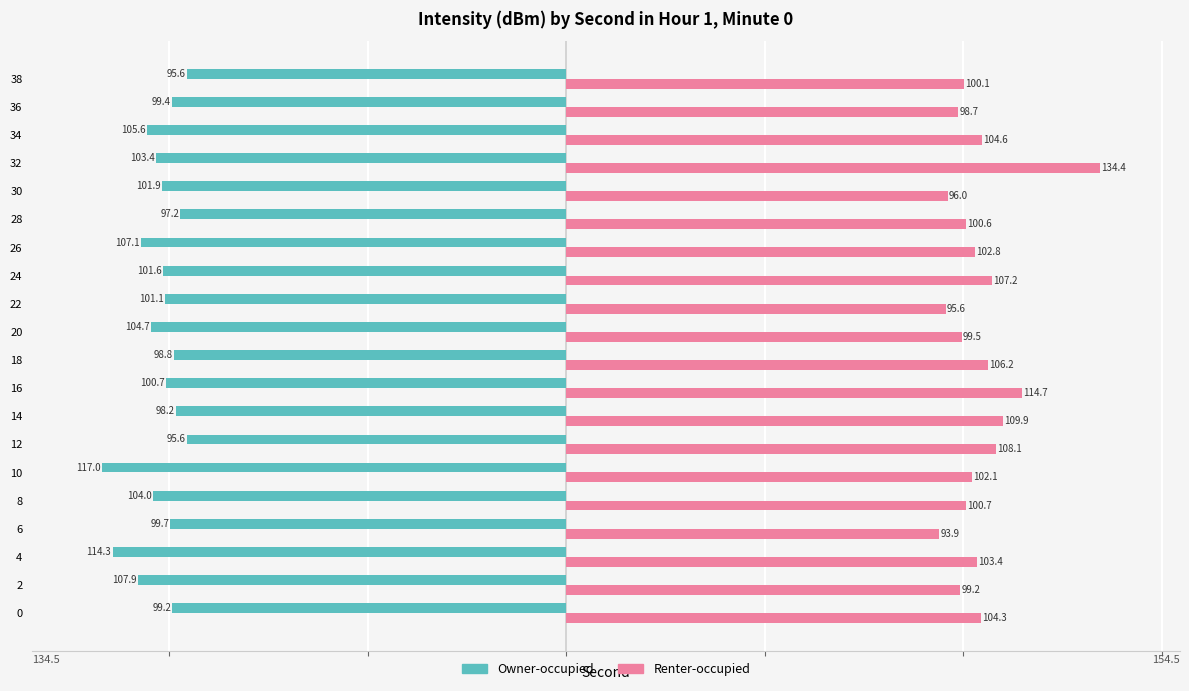

Rank the categories by Renter-occupied value from highest to lowest.

32, 16, 14, 12, 24, 18, 34, 0, 4, 26, 10, 8, 28, 38, 20, 2, 36, 30, 22, 6